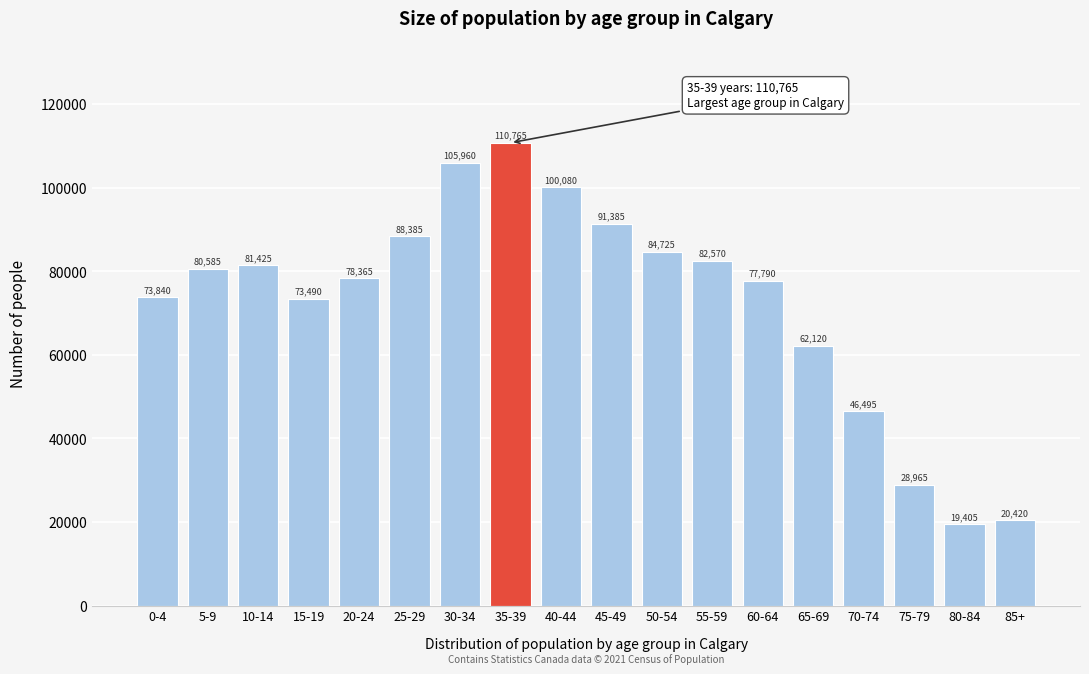

Reading left to right, extract all data points from this chart.

0-4=73840	5-9=80585	10-14=81425	15-19=73490	20-24=78365	25-29=88385	30-34=105960	35-39=110765	40-44=100080	45-49=91385	50-54=84725	55-59=82570	60-64=77790	65-69=62120	70-74=46495	75-79=28965	80-84=19405	85+=20420